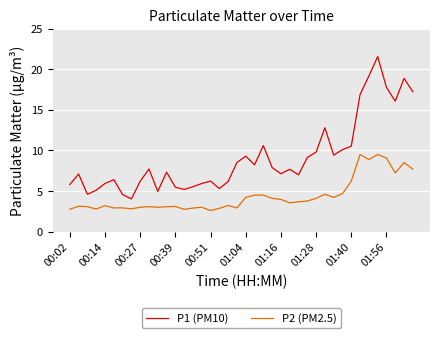

True or false: P2 (PM2.5) and P1 (PM10) cross at least once.

False